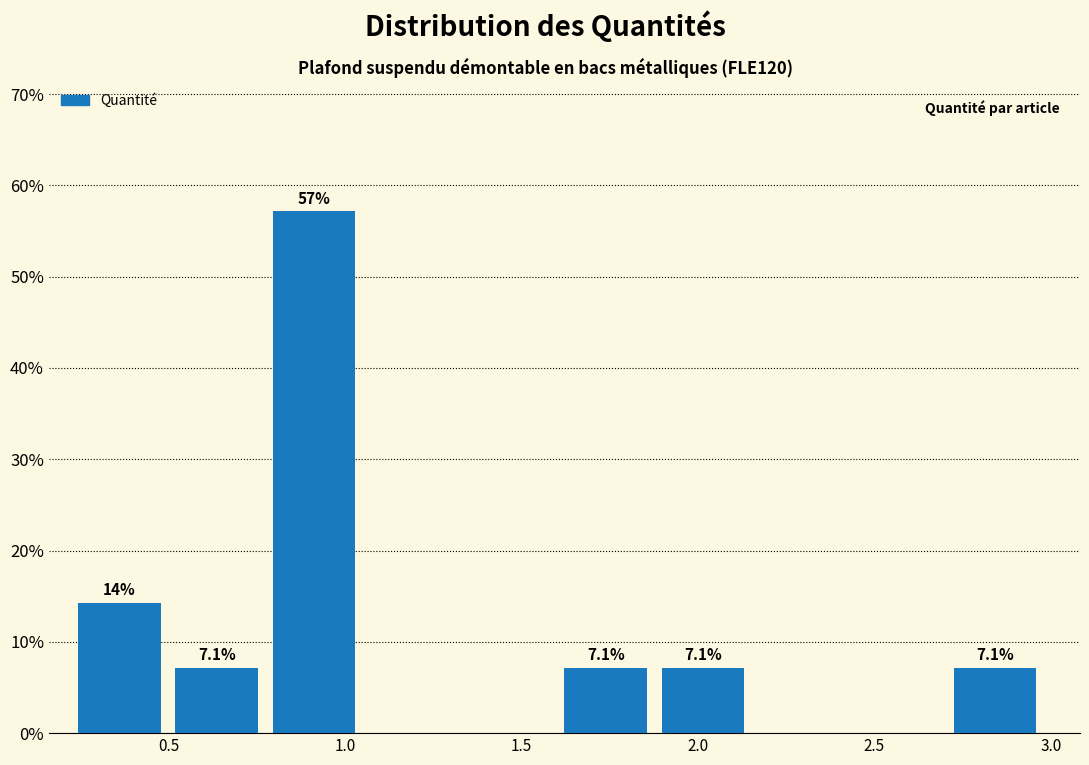

Which range on the x-axis has the tallest bar?

0.80 to 1.05